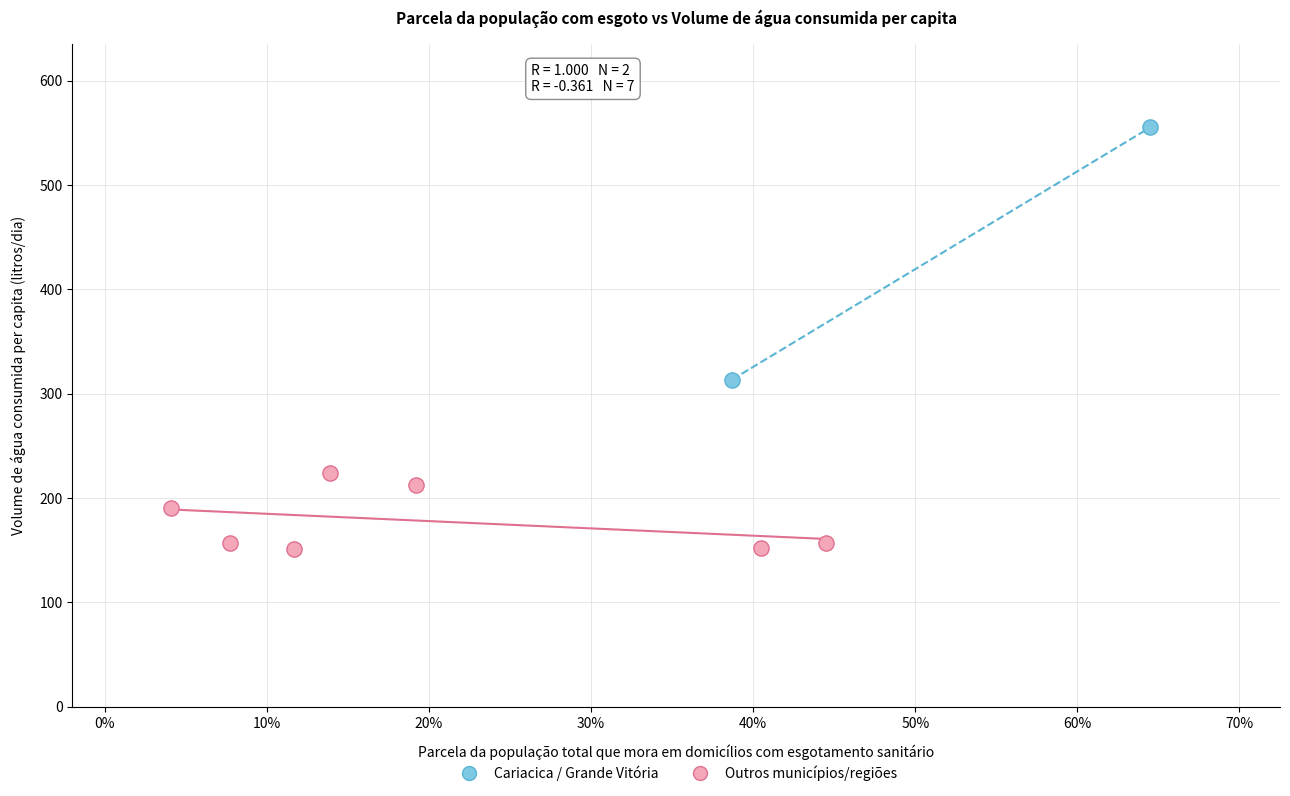

Which series has the widest spread of Y values?

Cariacica / Grande Vitória